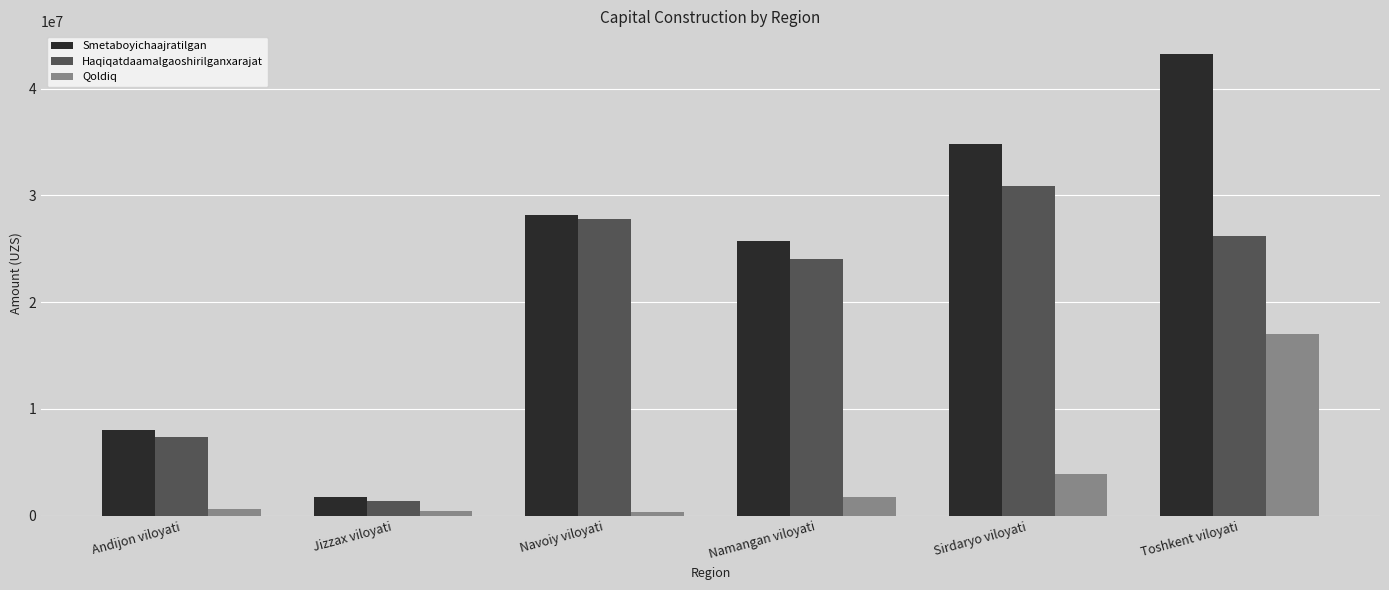

The value of Haqiqatdaamalgaoshirilganxarajat at Jizzax viloyati is 1351317.9. True or false?

True